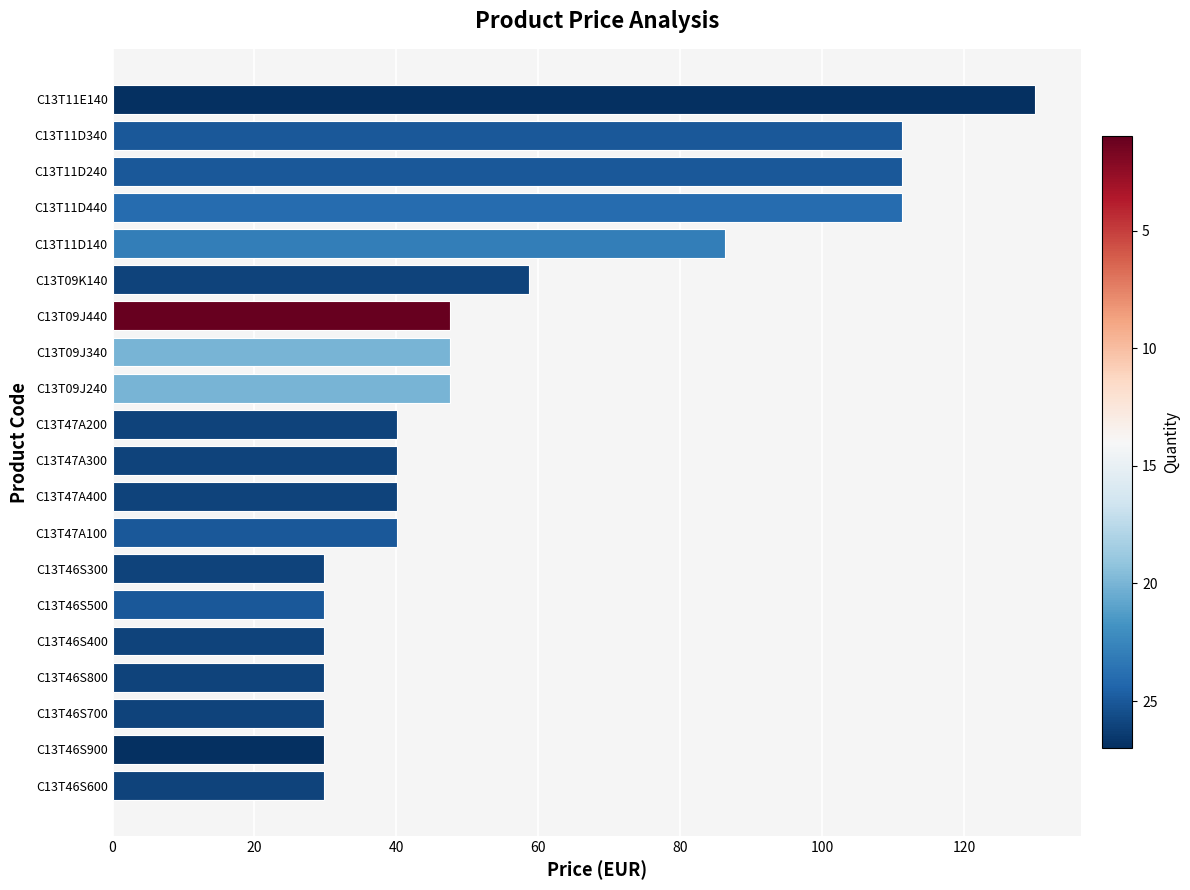

Count the number of categories in the chart.

20